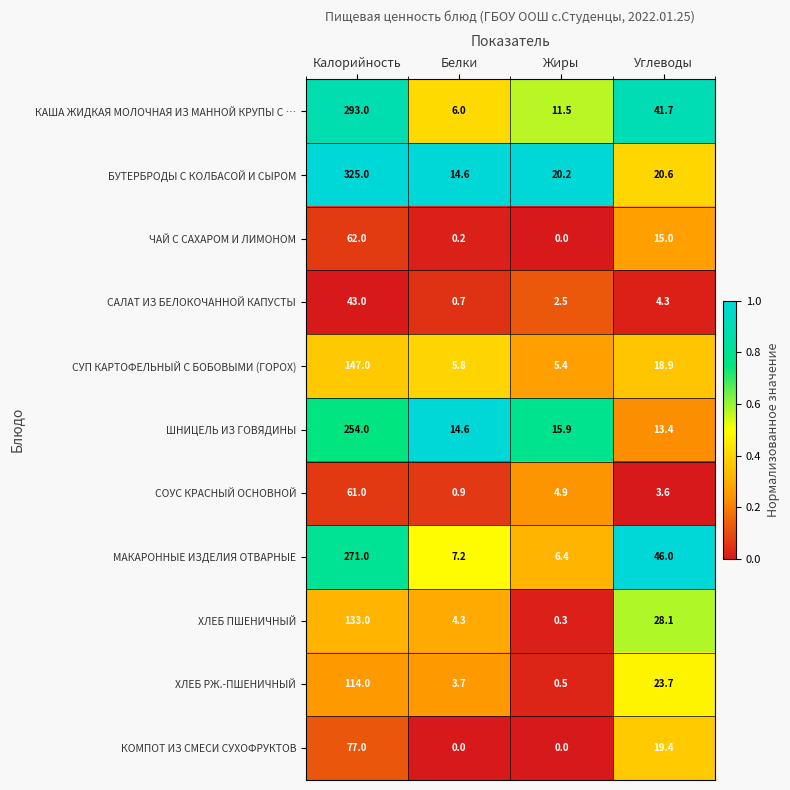

What is the spread (max minus min) of values at Калорийность?

282.0